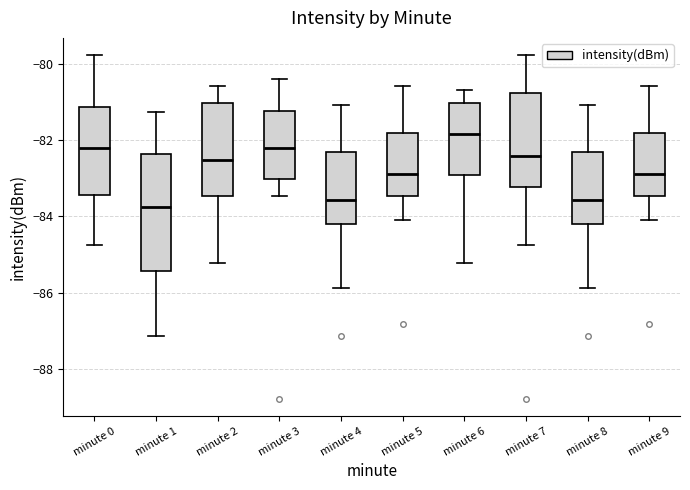

Reading left to right, transcribe this box plot: for each box, give where its median line is, the range the box spans, and where its two whiskers end, as read against the y-axis. The values are not printed on the chart, so give them approximately, as read against the axis.

minute 0: median -82.2, box -83.4 to -81.2, whiskers -84.8 to -79.8
minute 1: median -83.8, box -85.4 to -82.4, whiskers -87.2 to -81.2
minute 2: median -82.6, box -83.4 to -81.0, whiskers -85.2 to -80.6
minute 3: median -82.2, box -83.0 to -81.2, whiskers -83.4 to -80.4
minute 4: median -83.6, box -84.2 to -82.4, whiskers -85.8 to -81.0
minute 5: median -82.8, box -83.4 to -81.8, whiskers -84.2 to -80.6
minute 6: median -81.8, box -83.0 to -81.0, whiskers -85.2 to -80.6
minute 7: median -82.4, box -83.2 to -80.8, whiskers -84.8 to -79.8
minute 8: median -83.6, box -84.2 to -82.4, whiskers -85.8 to -81.0
minute 9: median -82.8, box -83.4 to -81.8, whiskers -84.2 to -80.6